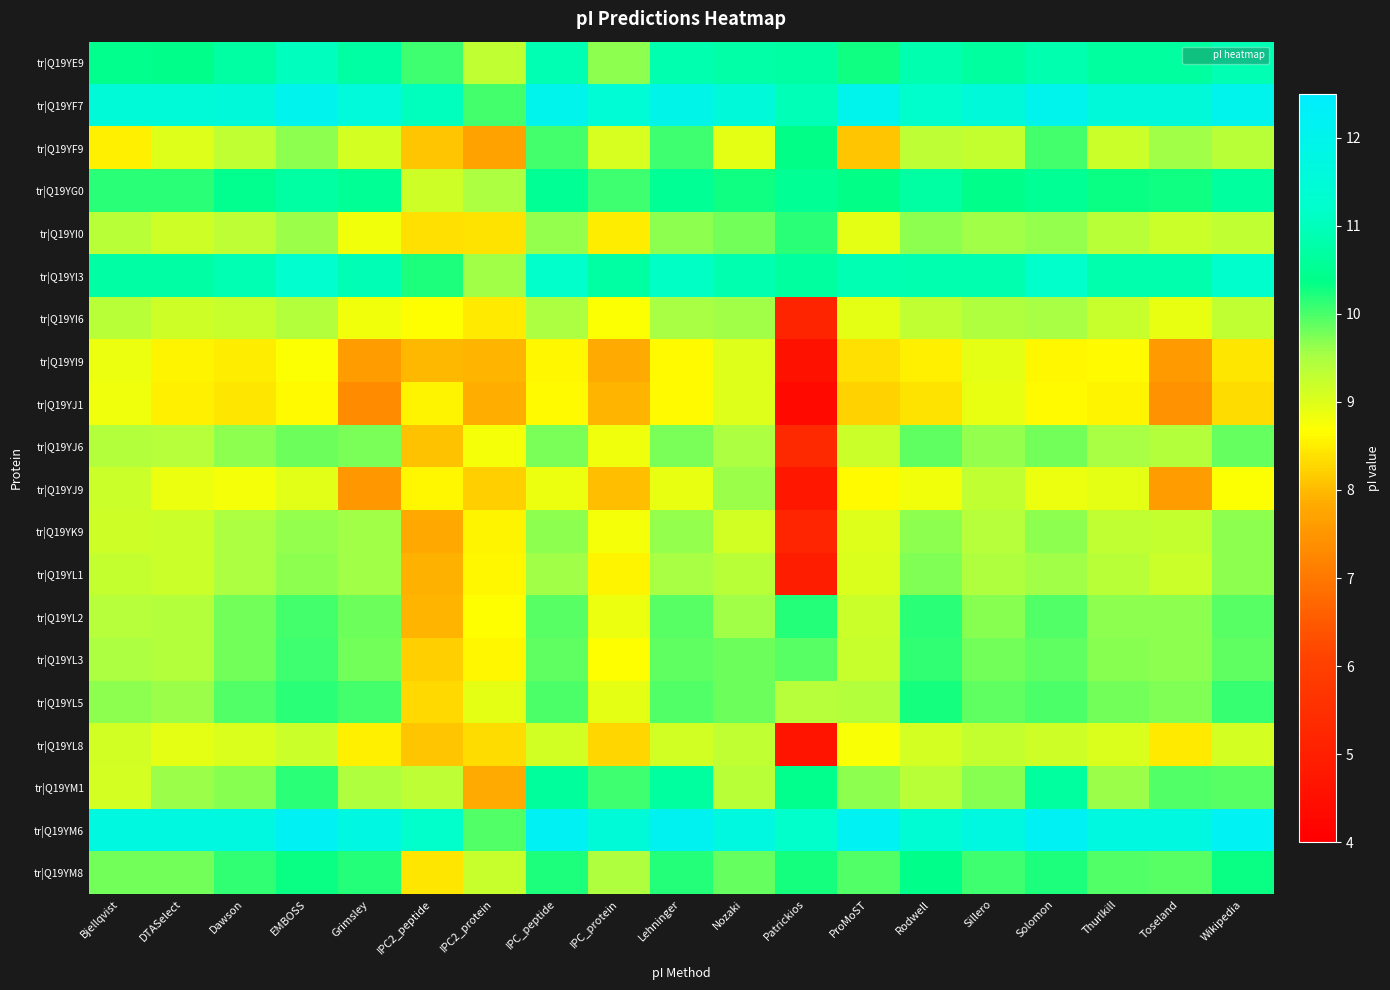

Between Solomon and Wikipedia, which series saw the biggest shift?

tr|Q19YM1